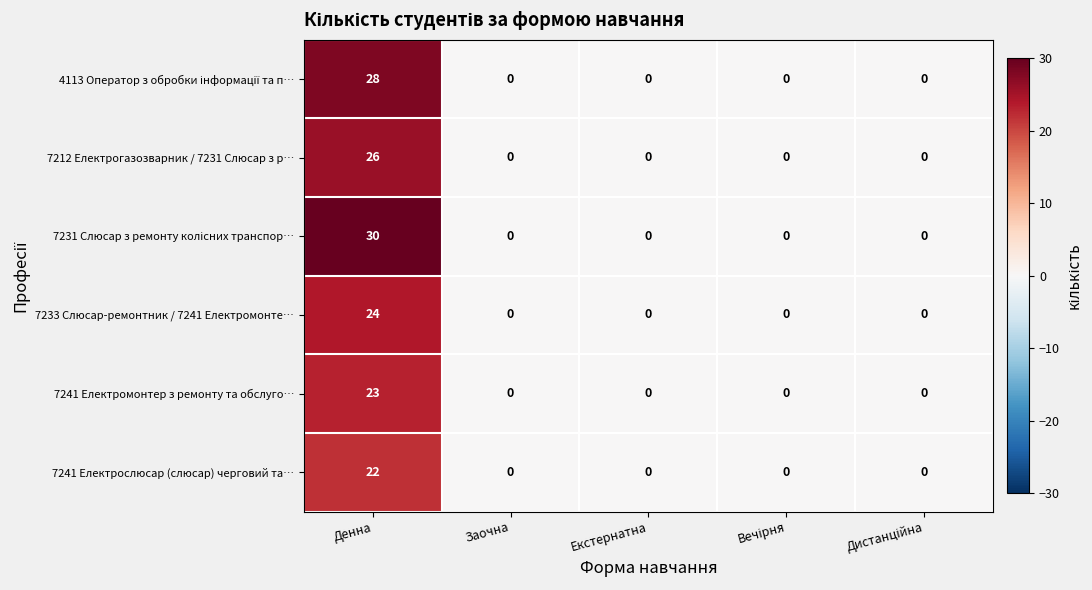

The value of 7241 Електромонтер з ремонту та обслуго… at Денна is 7. True or false?

False